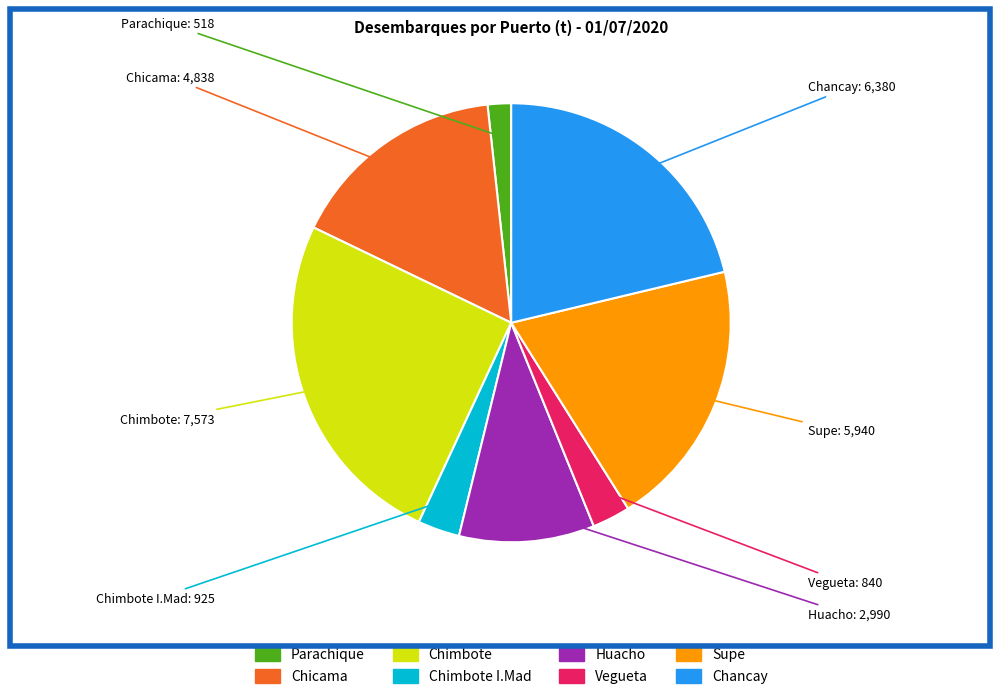

How many segments does this pie chart have?

8